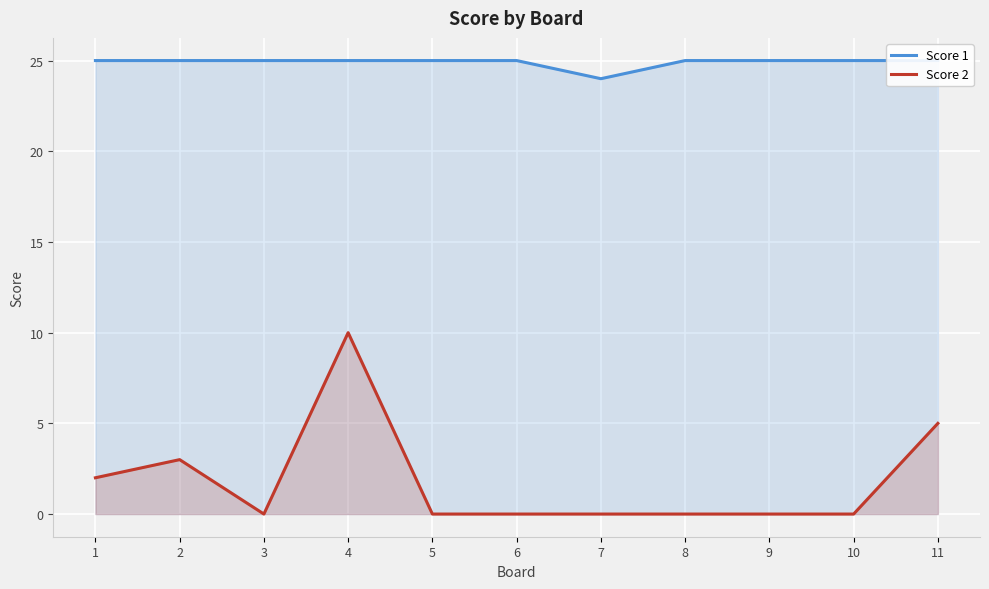

What is the average value of the Score 2 series?

2